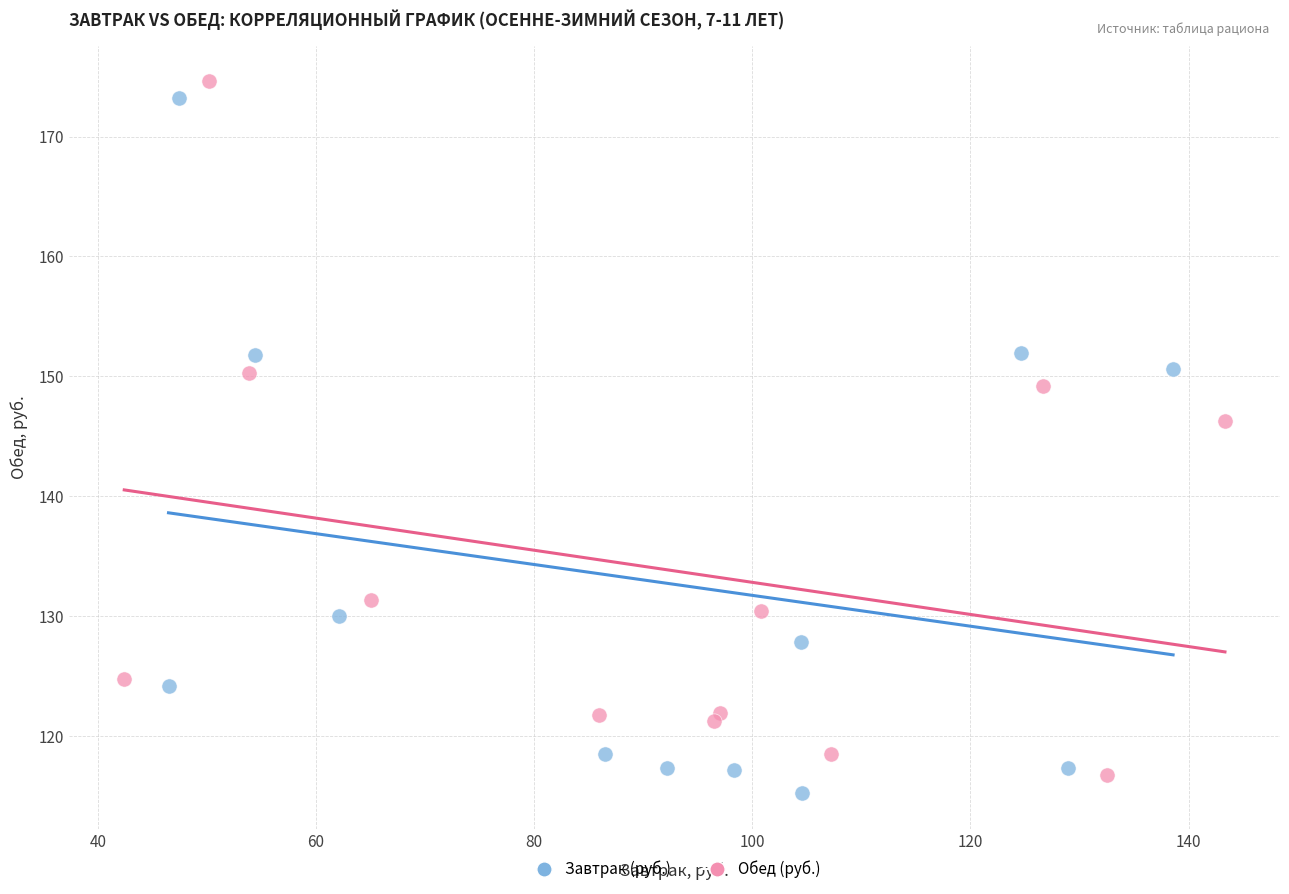

What are all the series names shown in the legend?

Завтрак (руб.), Обед (руб.)